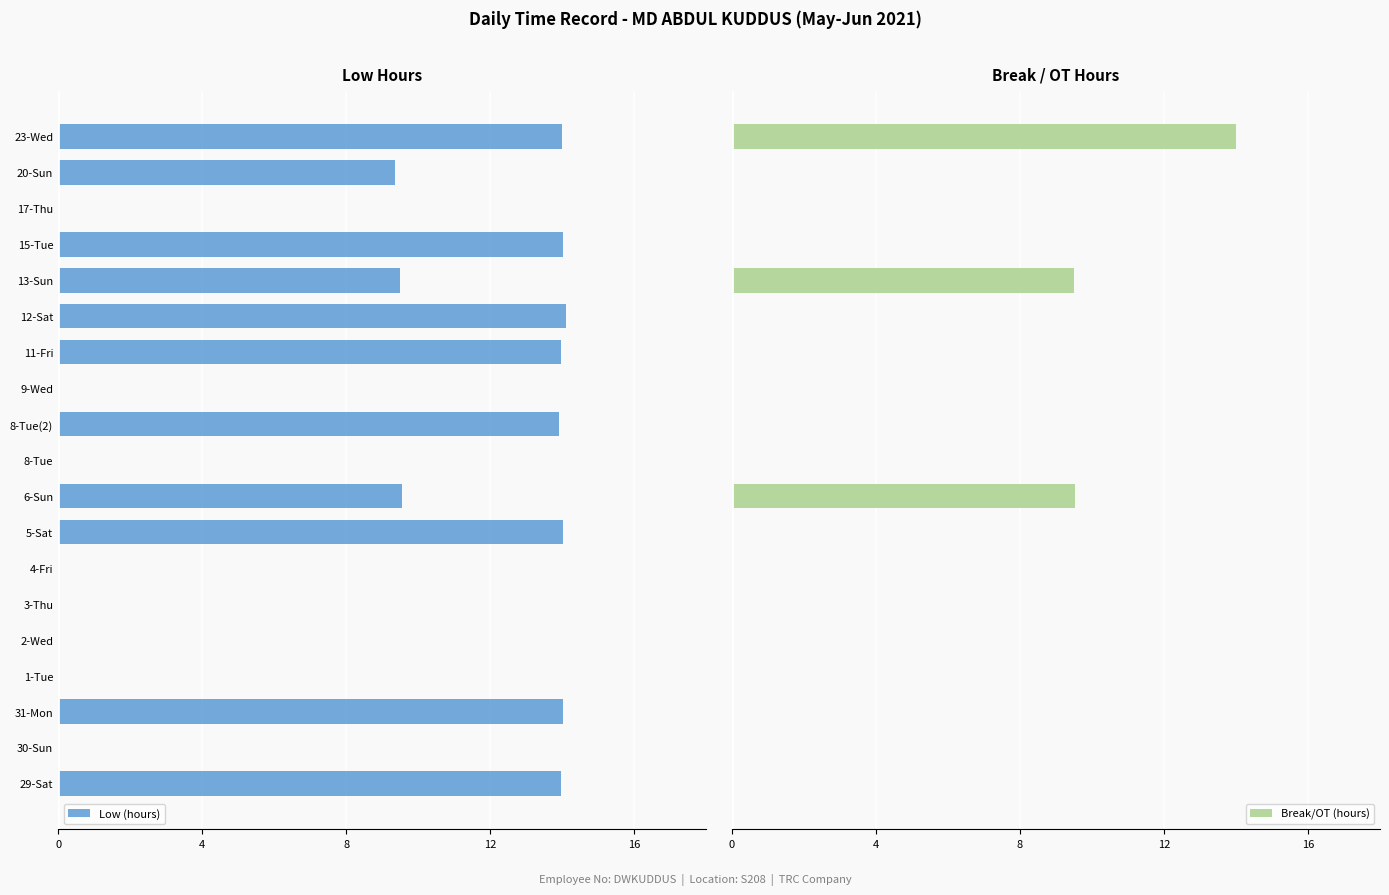

Which has a higher value, 31-Mon or 4-Fri?

4-Fri